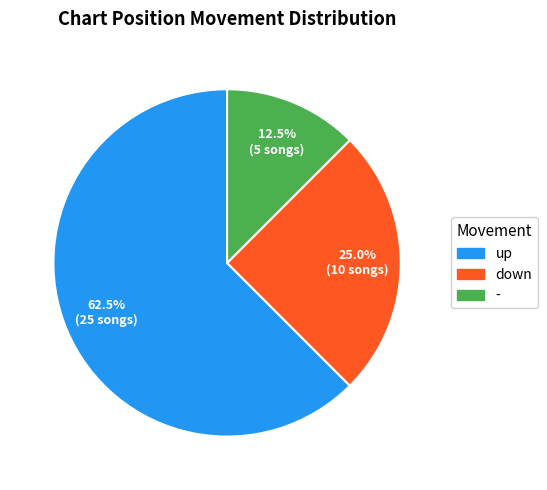

Approximately how many times larger is the value at up compared to down?

2.5